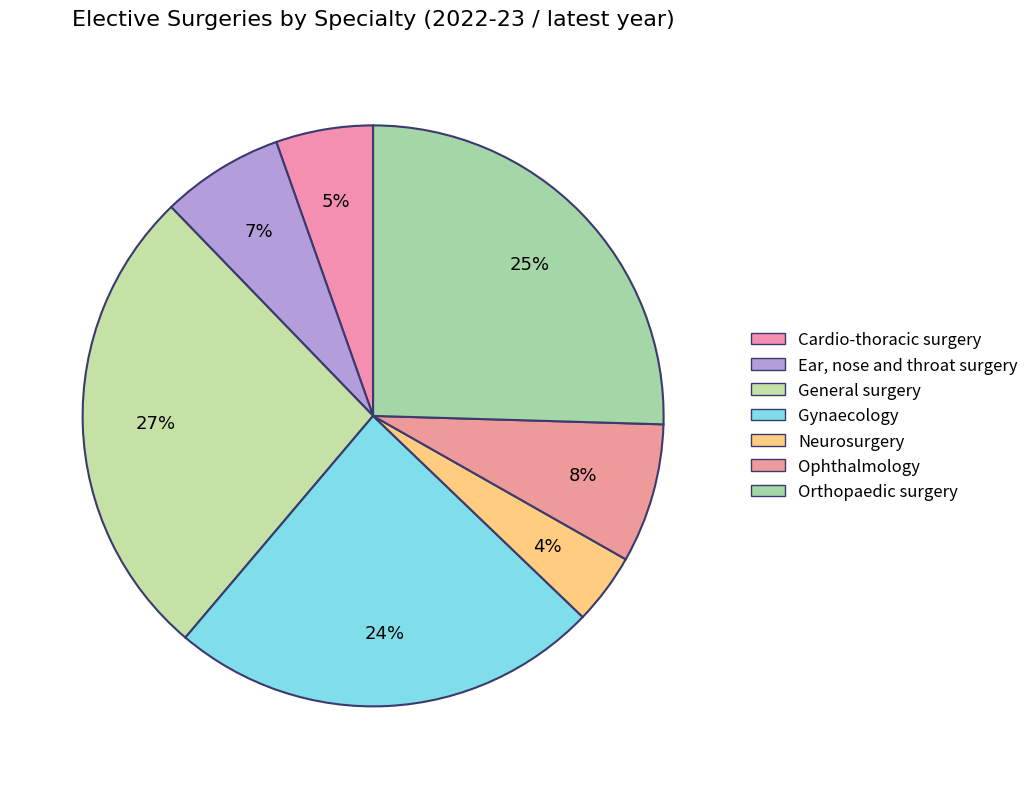

Count the number of slices in the pie.

7